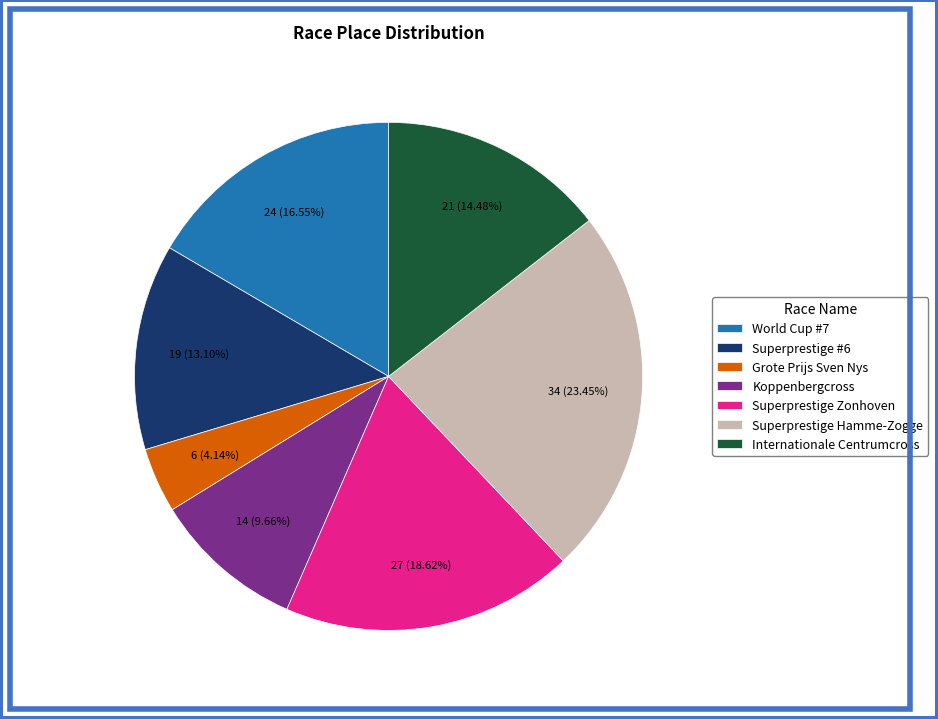

Is it true that Superprestige #6 is 13% of the pie?

True